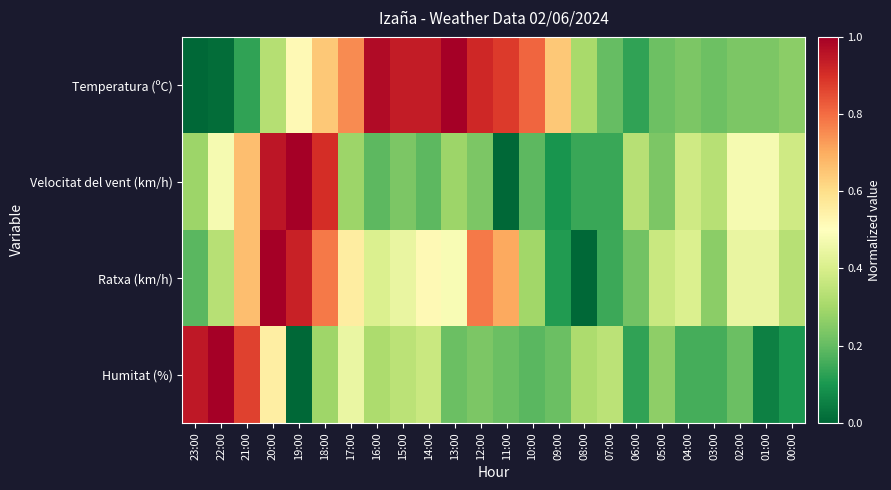

What is the spread (max minus min) of values at 18:00?

0.6